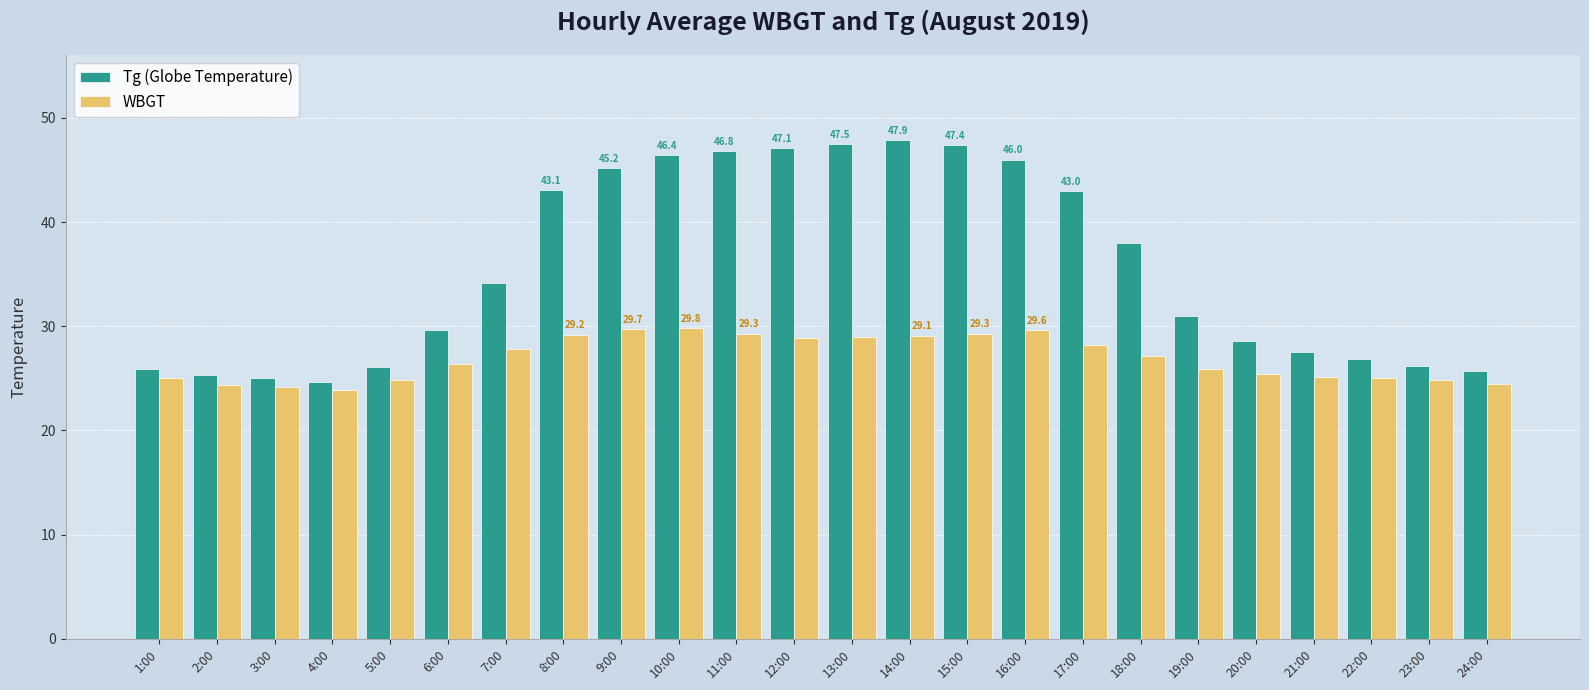

What is the difference between the highest and lowest values at 20:00?

3.2